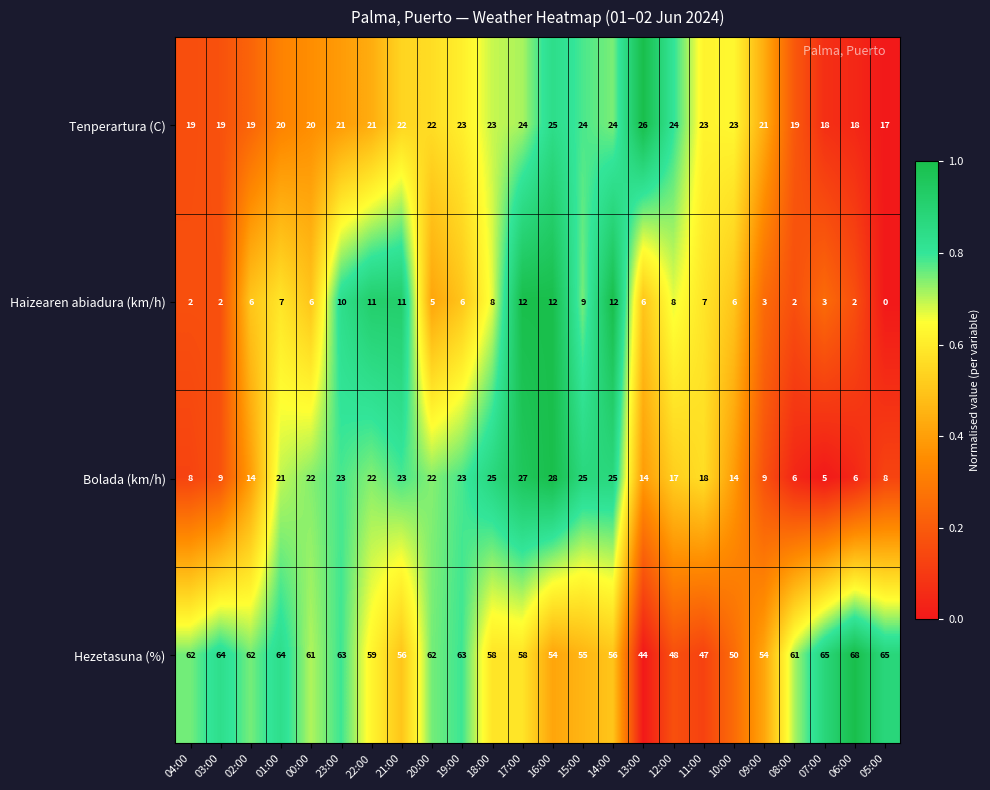

List the series in order of their peak value, lowest first.

Haizearen abiadura (km/h), Tenperartura (C), Bolada (km/h), Hezetasuna (%)